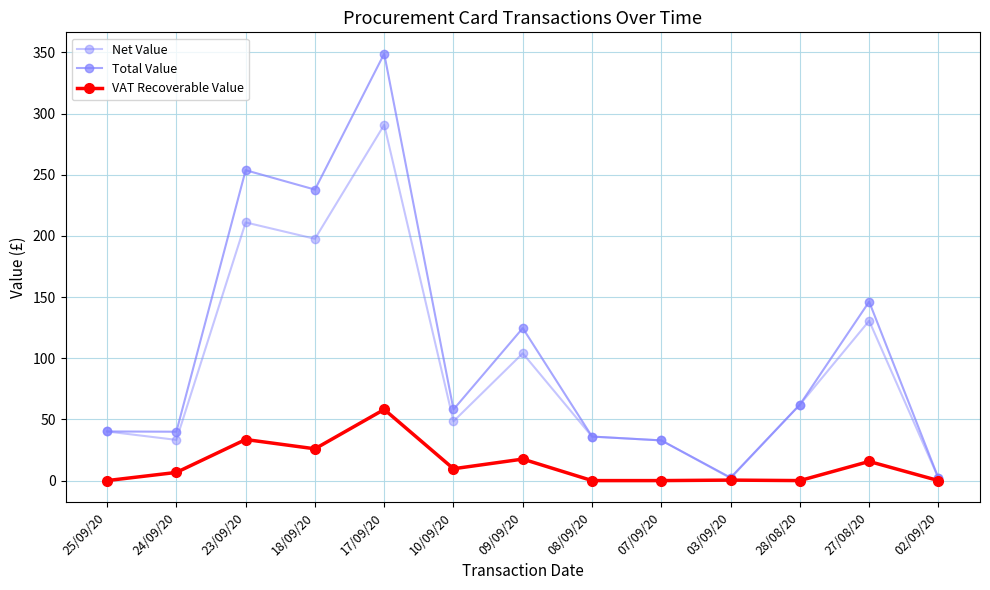

Rank the series at 07/09/20 from lowest to highest value.

VAT Recoverable Value, Net Value, Total Value